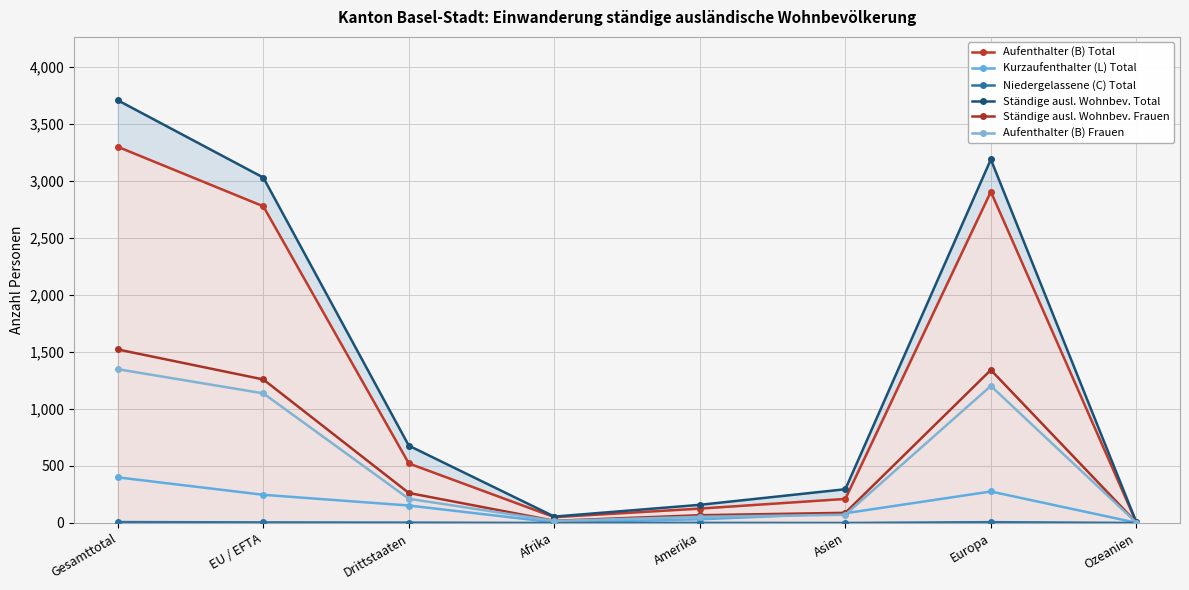

Which has a higher value, Europa or Ozeanien?

Europa